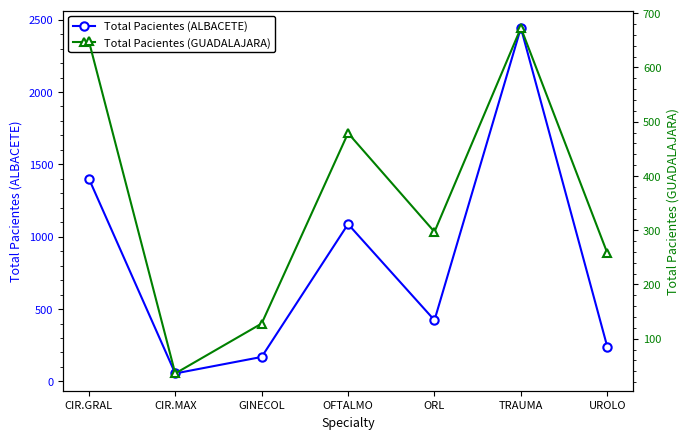

What position from the left is OFTALMO?

4